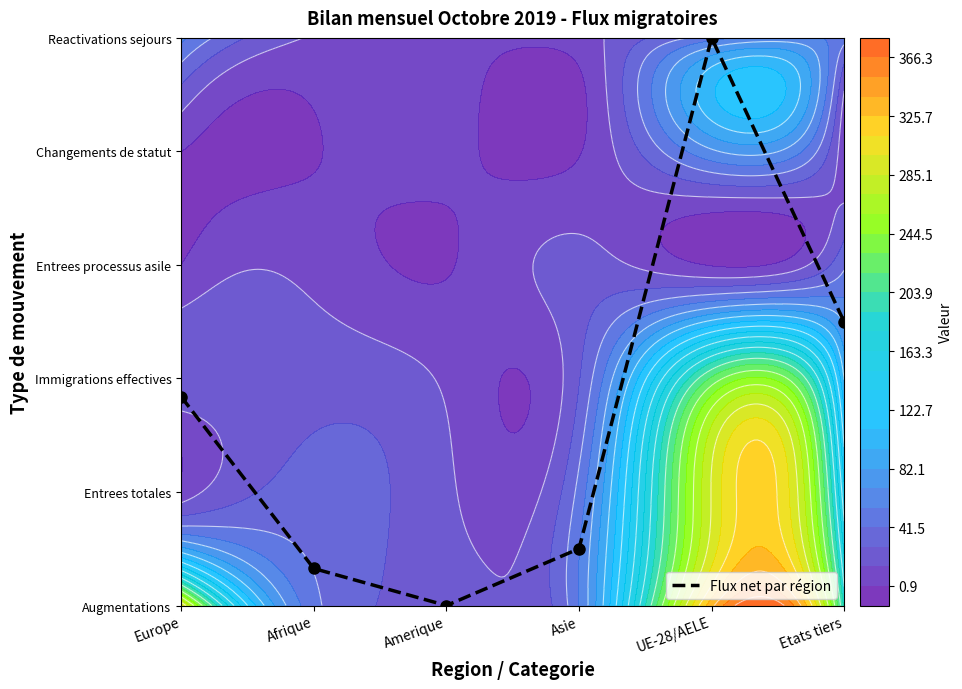

At which label is the value closest to 2?

Europe